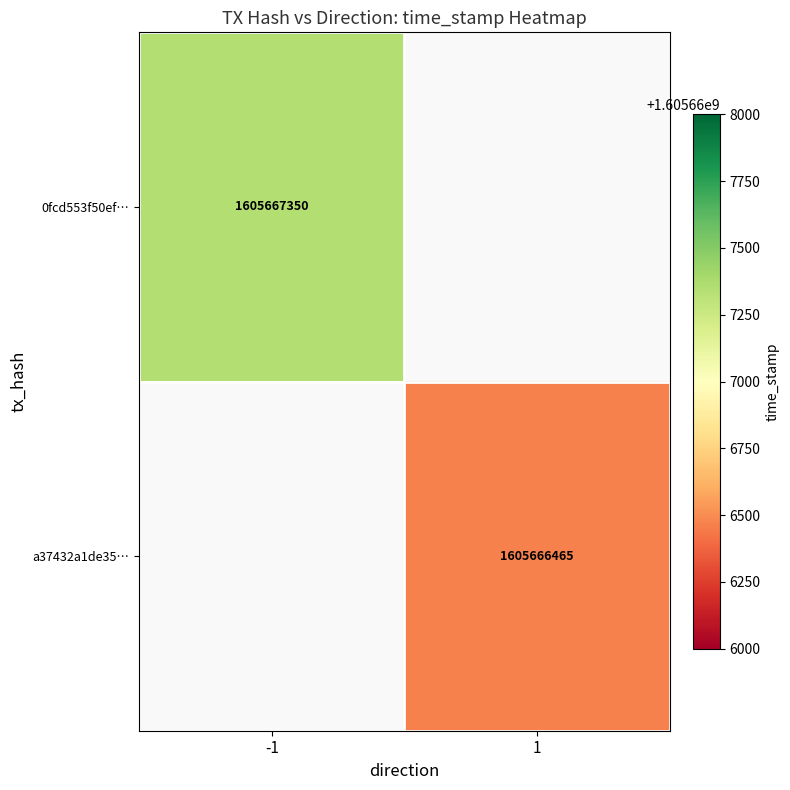

What is the greatest value displayed?

1605667350